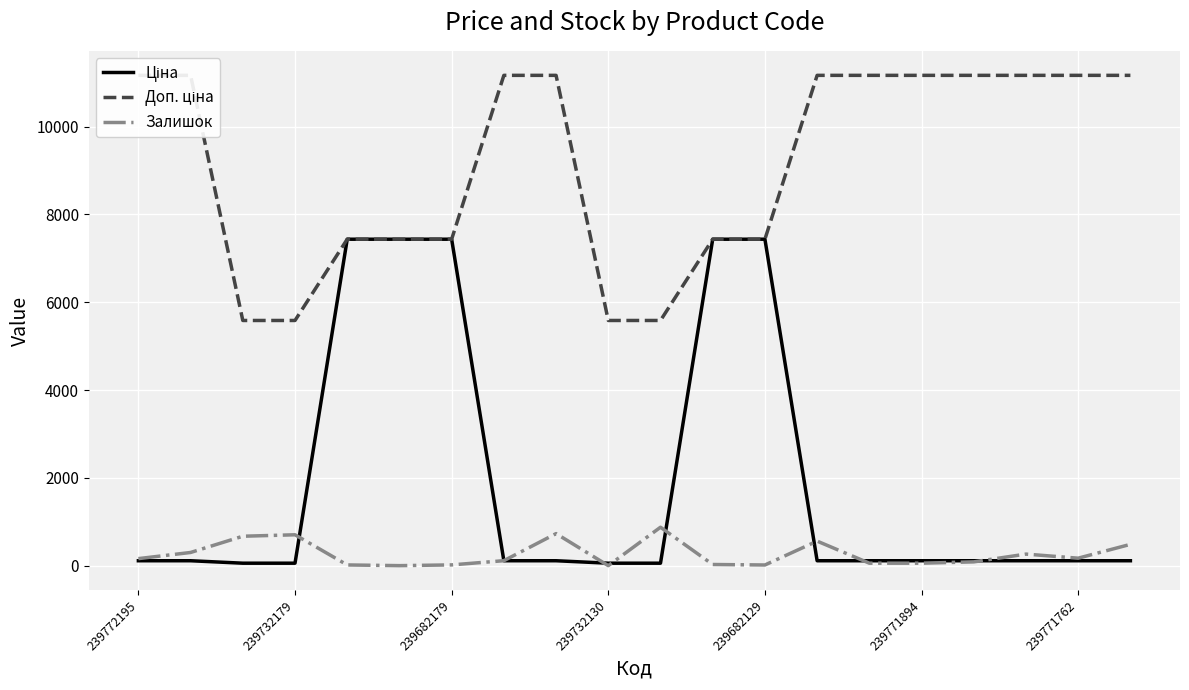

What are all the series names shown in the legend?

Ціна, Доп. ціна, Залишок